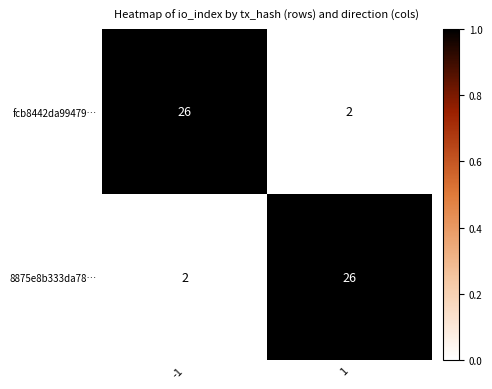

Read the 8875e8b333da78… value at 1.

26